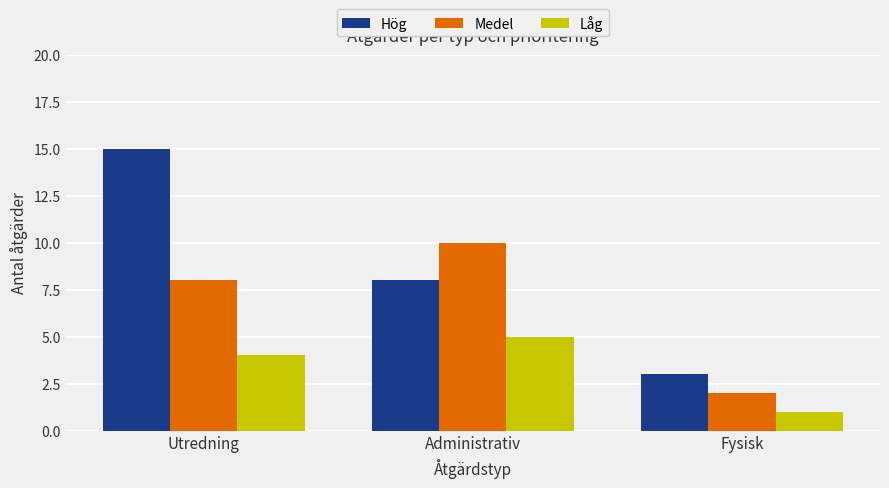

Count the Hög values in the range 3 to 15.

3